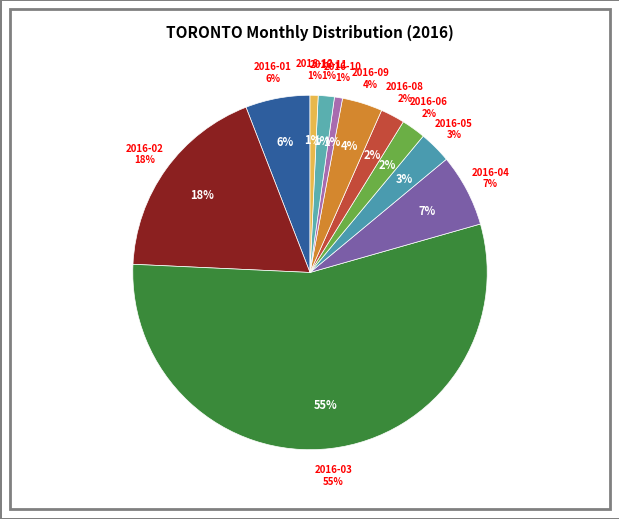

What is the smallest slice in the pie chart?

2016-10